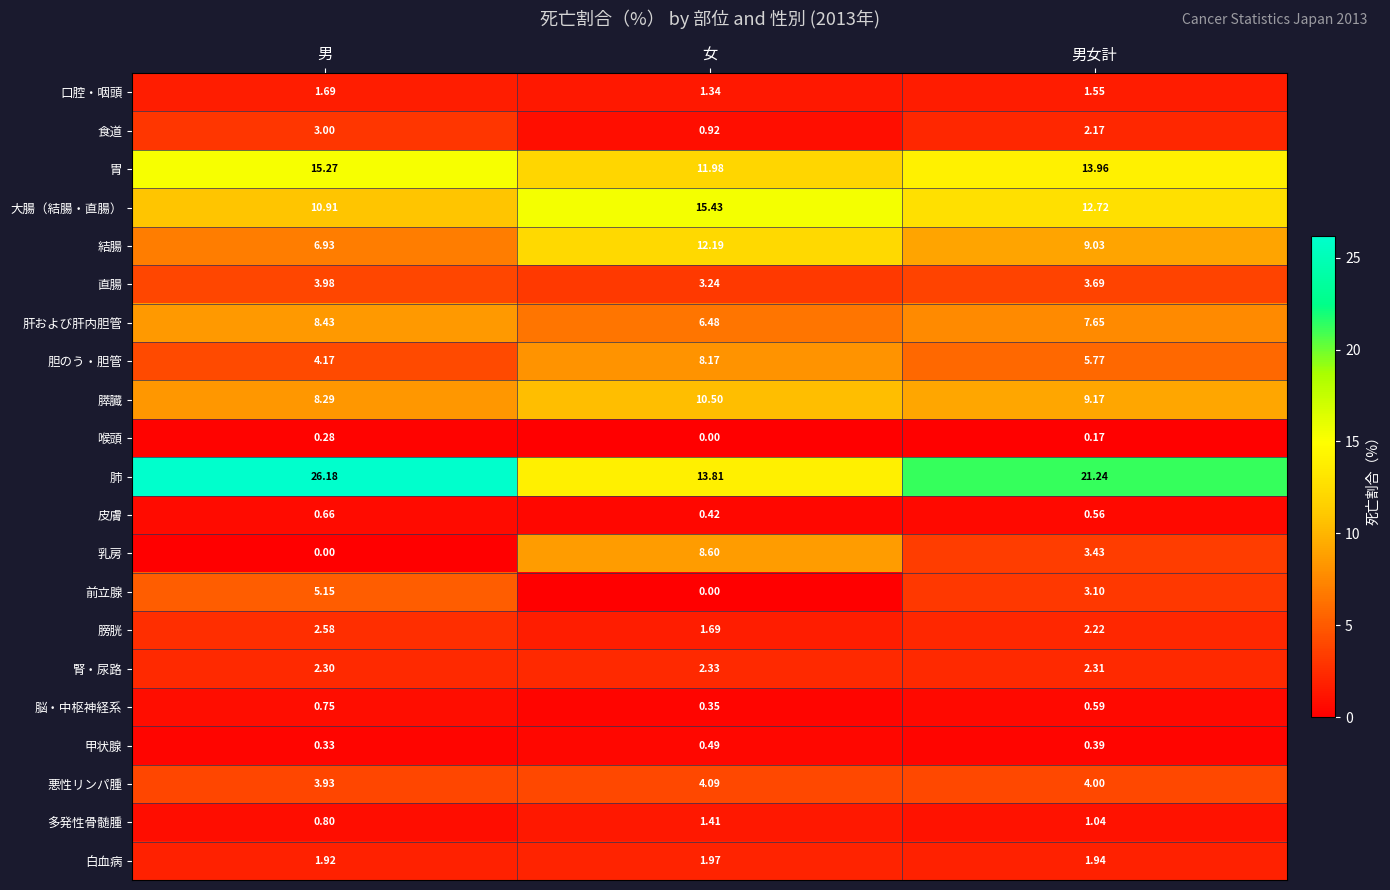

Which category has the lowest value in the 膵臓 series?

男